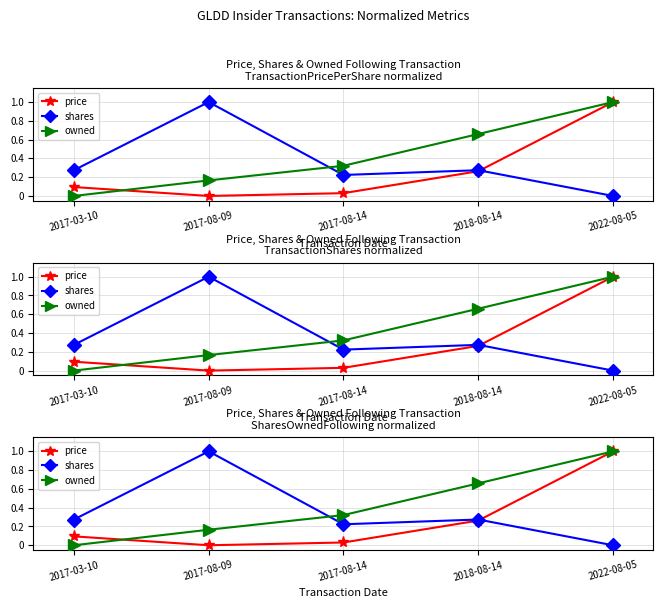

What is the average value of the owned series?

0.4